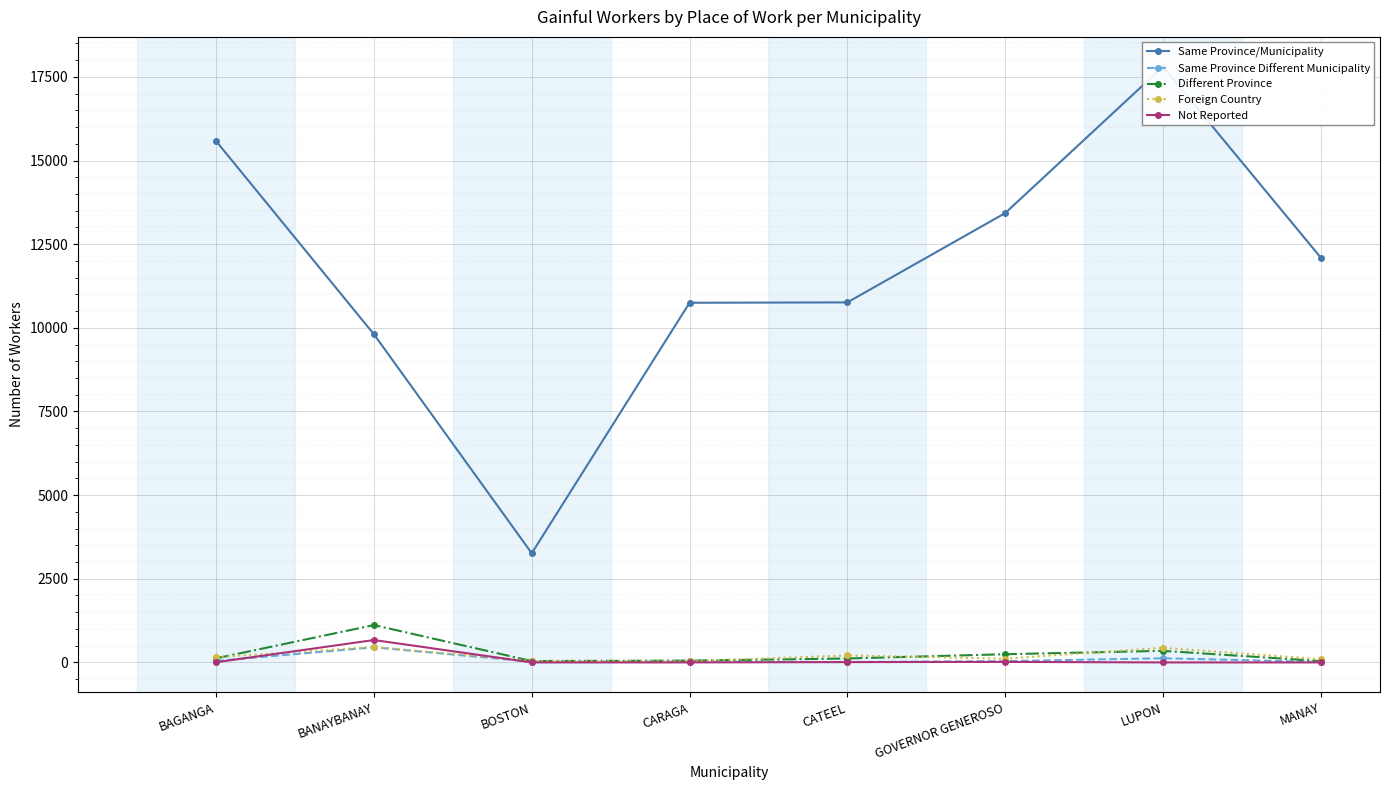

True or false: Not Reported and Different Province intersect in this chart.

False